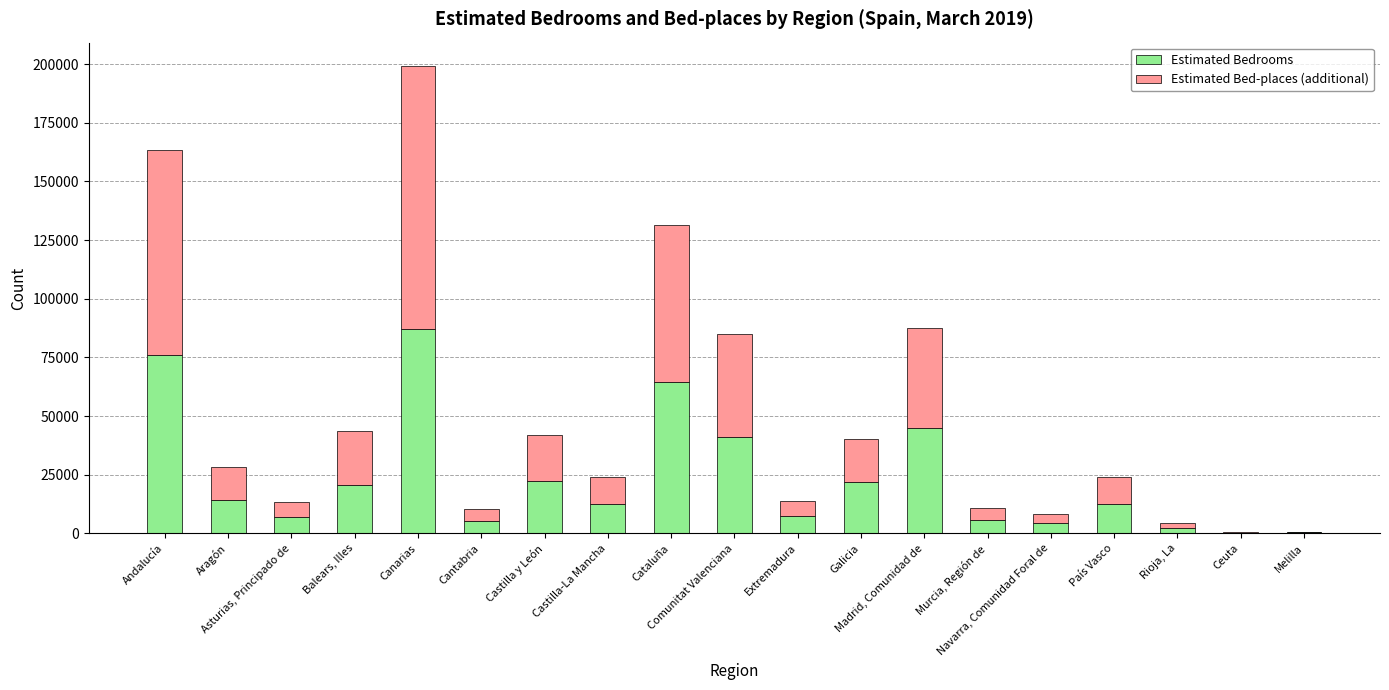

What is the highest value of the Estimated Bedrooms series?

87088